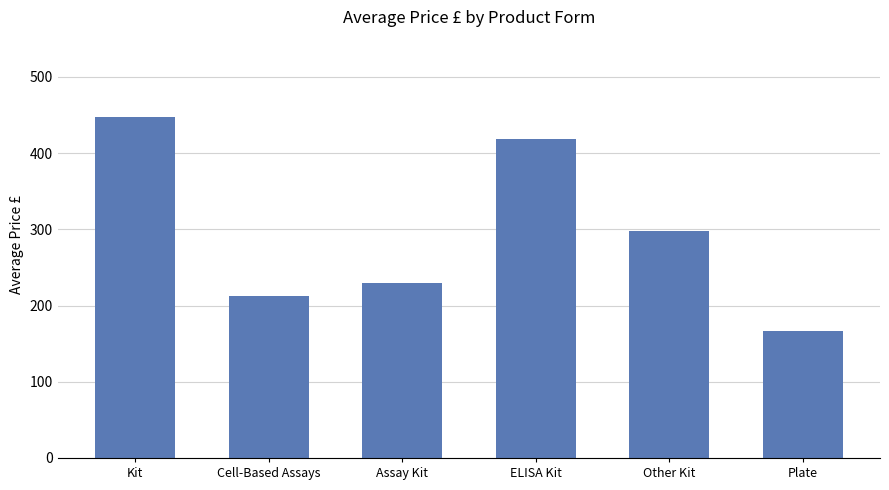

Which category has the highest value across all series?

Kit